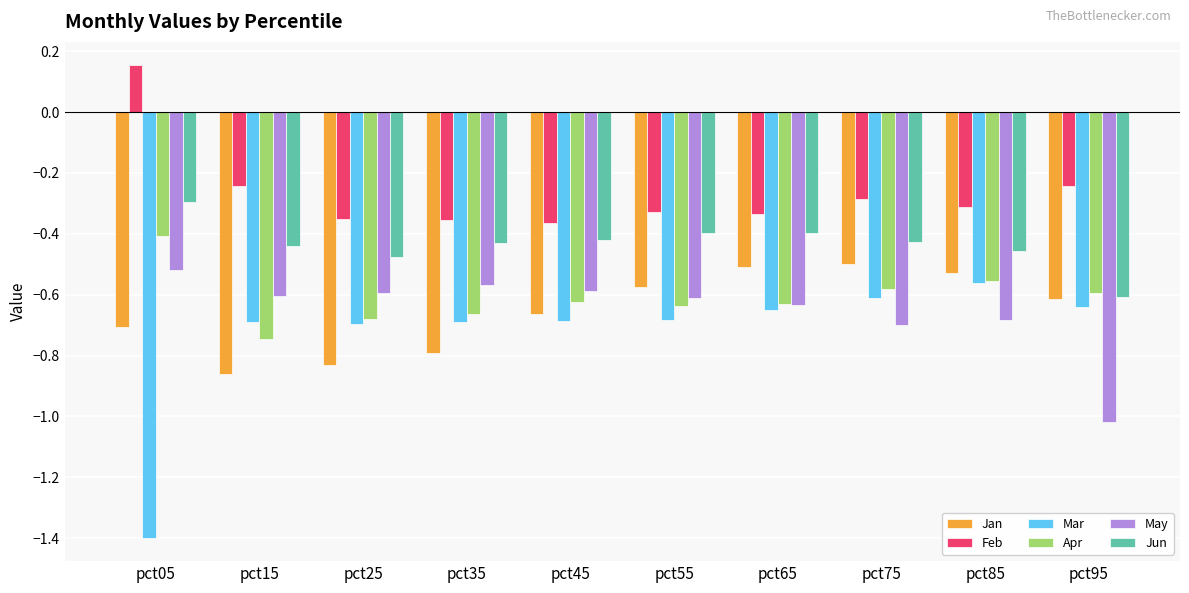

The Jun series shows -0.2 at pct35. True or false?

False